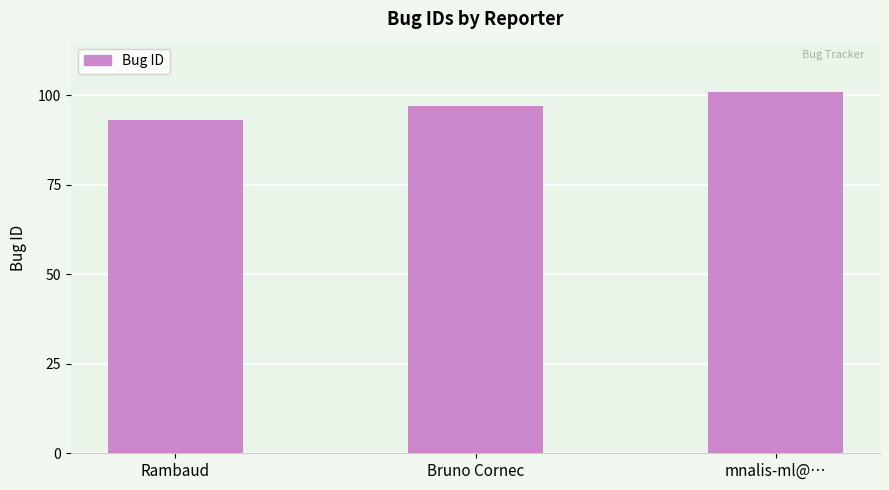

What is the sum of the values at mnalis-ml@… and Rambaud?

194